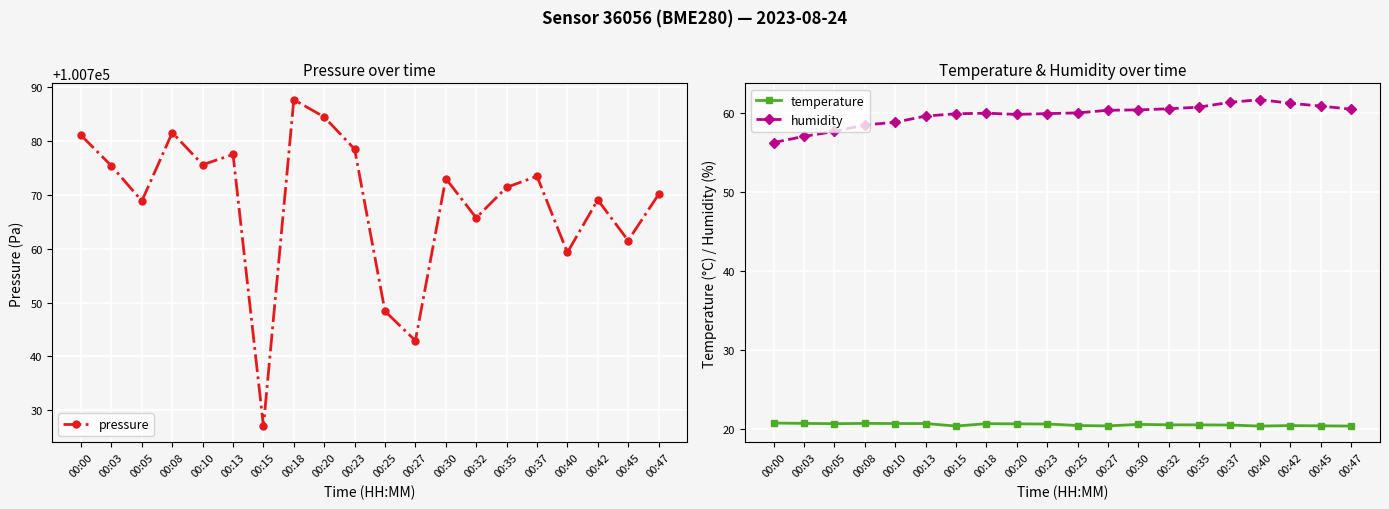

How many values in the pressure series exceed 100773?

10